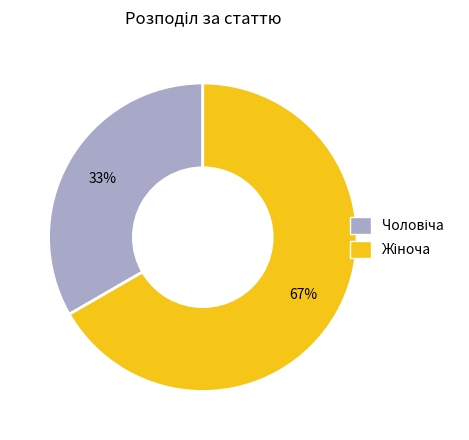

Does any single category account for the majority?

Yes